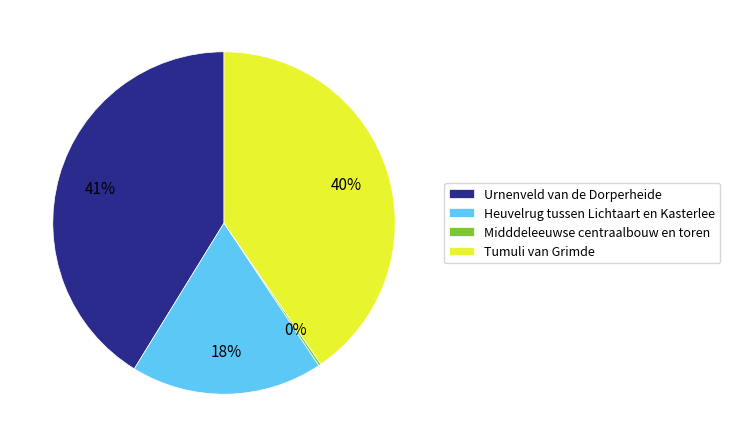

To the nearest percent, what is the difference between the largest and smallest slice percentages?

41%